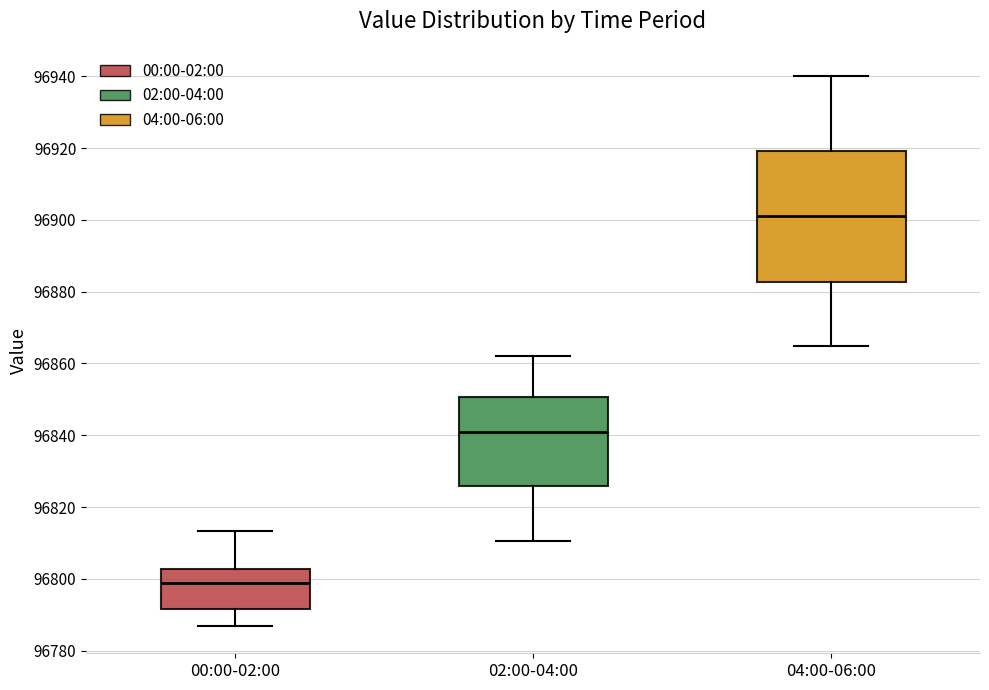

Where is the upper edge of the box for 04:00-06:00 on the y-axis? The values are not printed on the chart, so give them approximately, as read against the axis.

96920